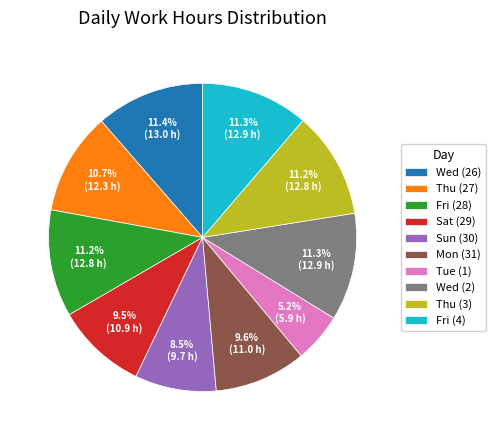

What is the total percentage of Thu (27) and Wed (26)?

22.1%